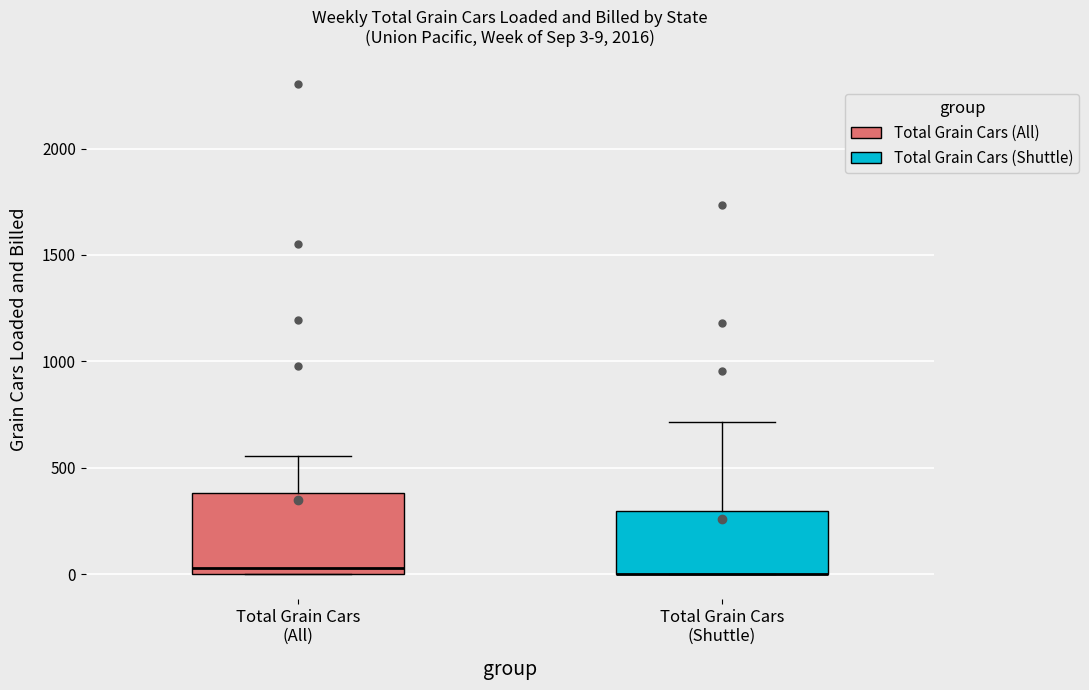

Which box is the tallest, from its lower edge to its upper edge?

Total Grain Cars (All)